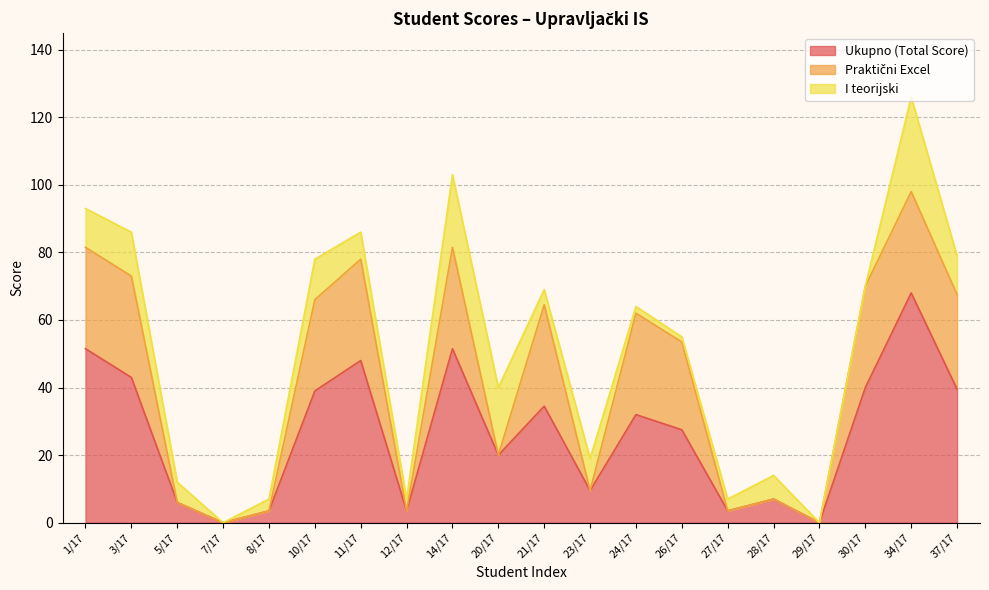

What is the total value across all series at 20/17?

40.0